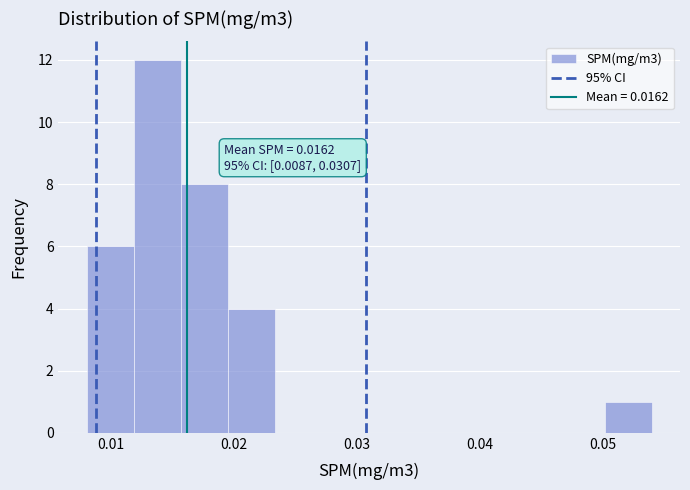

Read against the x-axis, roughly where is the centre of the tallest bar?

0.014